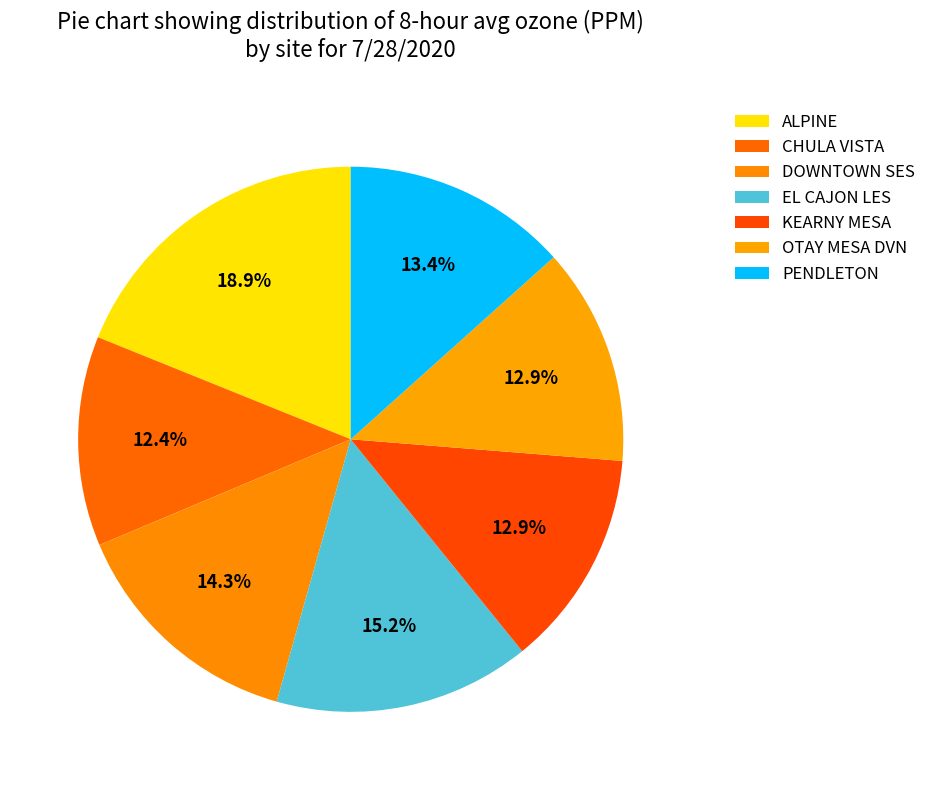

Does CHULA VISTA account for over 50% of the chart?

No